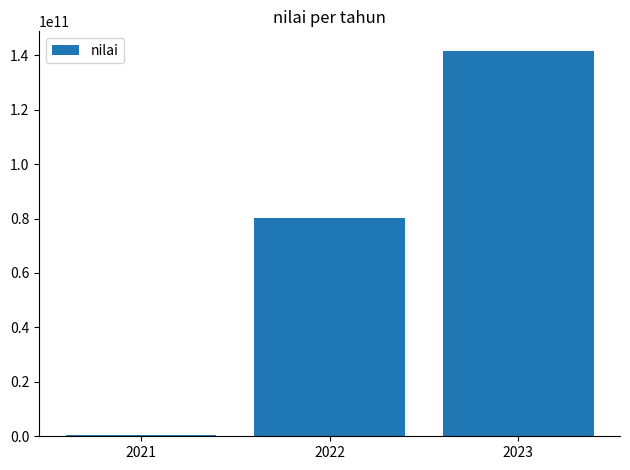

Count the number of data series in this chart.

1